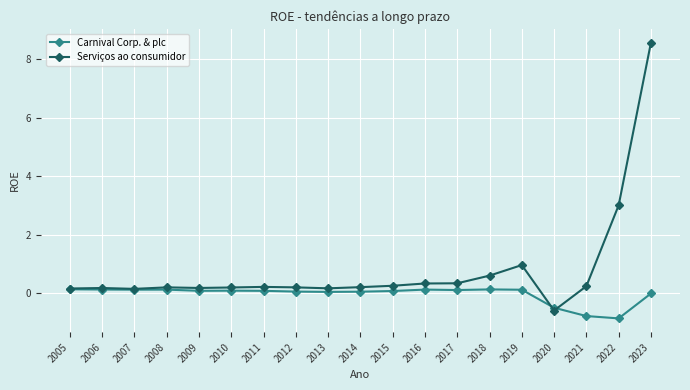

What are all the series names shown in the legend?

Carnival Corp. & plc, Serviços ao consumidor